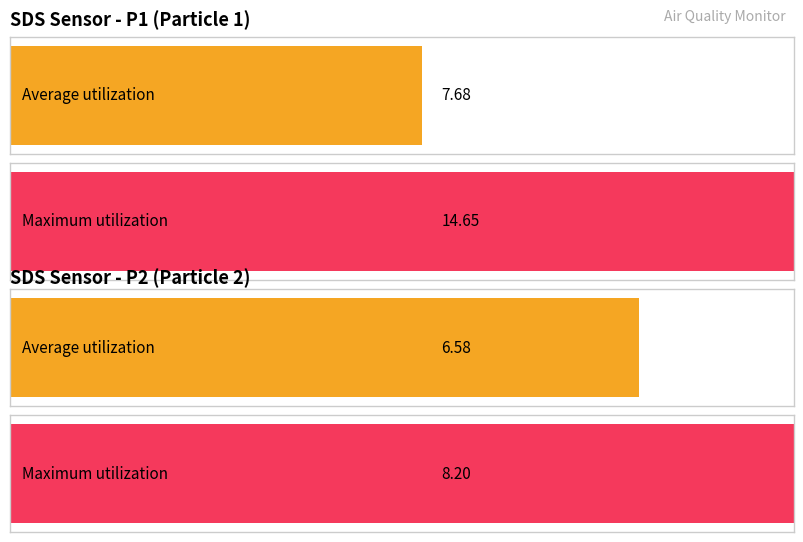

What is the sum of all Average utilization values?

14.3